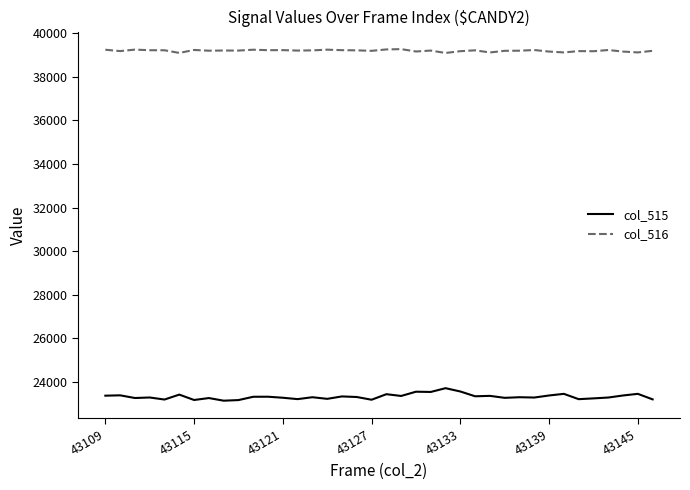

Which series has the widest spread of values?

col_515